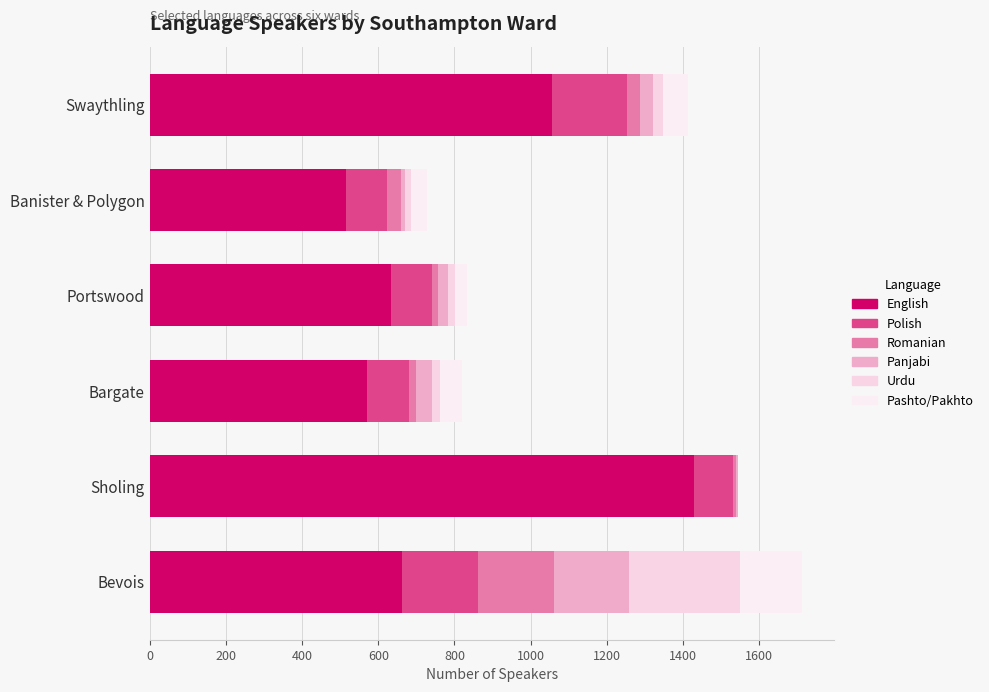

Count the number of categories in the chart.

6